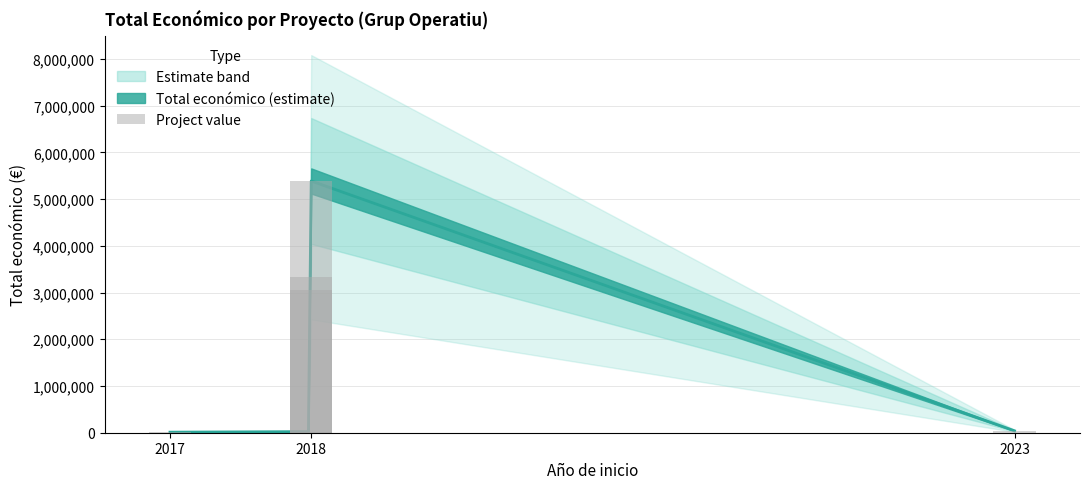

True or false: the data shows 12000 at 2017.

True